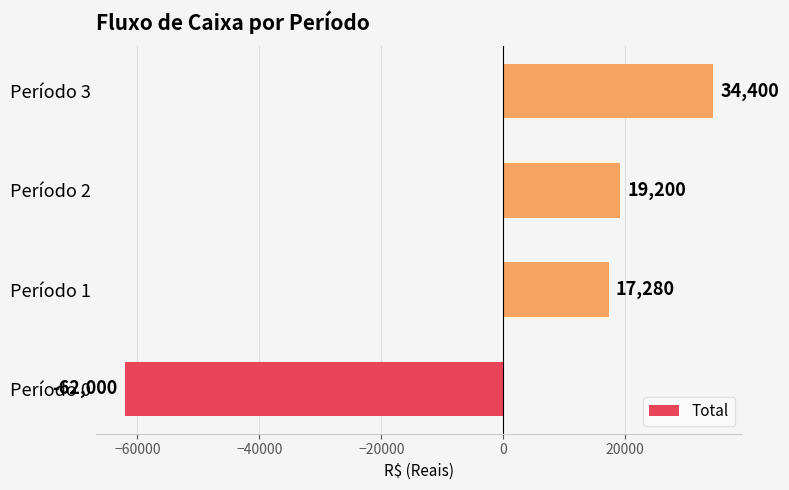

Reading top to bottom, transcribe all the data shown in this chart.

Período 3=34400	Período 2=19200	Período 1=17280	Período 0=-62000